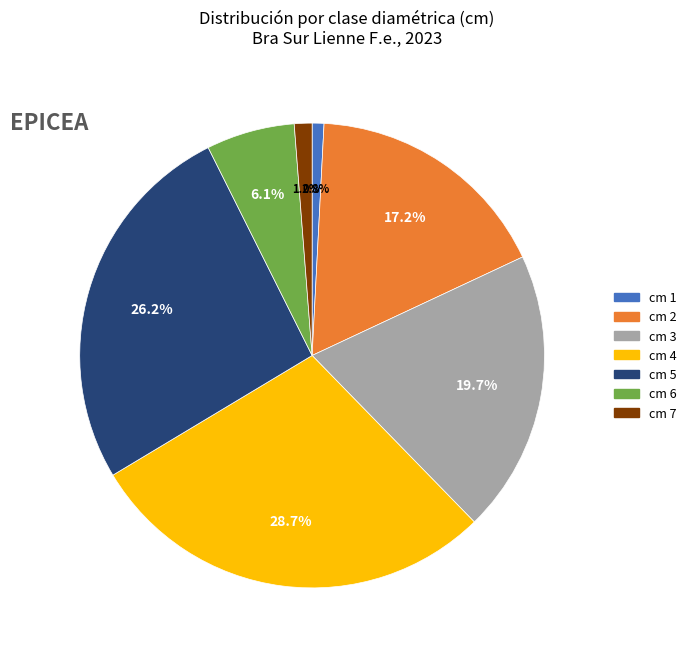

What portion of the pie excludes cm 1?

99.2%